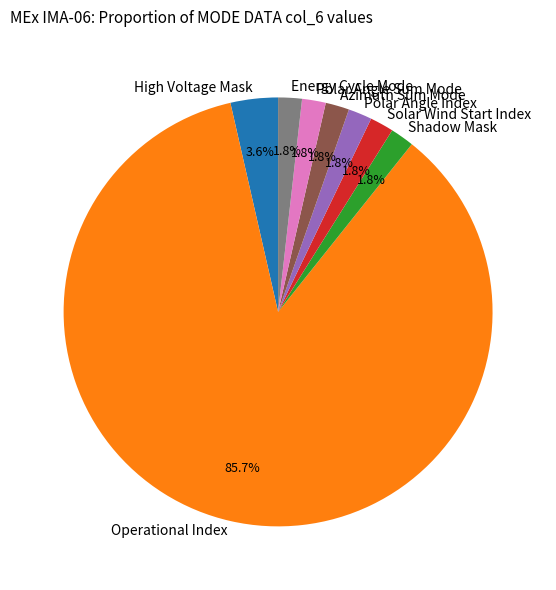

Is there a majority slice in this chart?

Yes